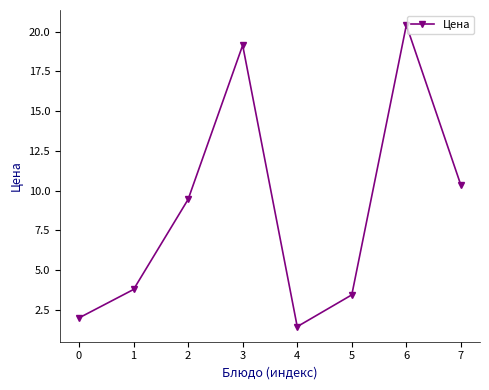

What is the difference between the maximum and minimum values?

19.0